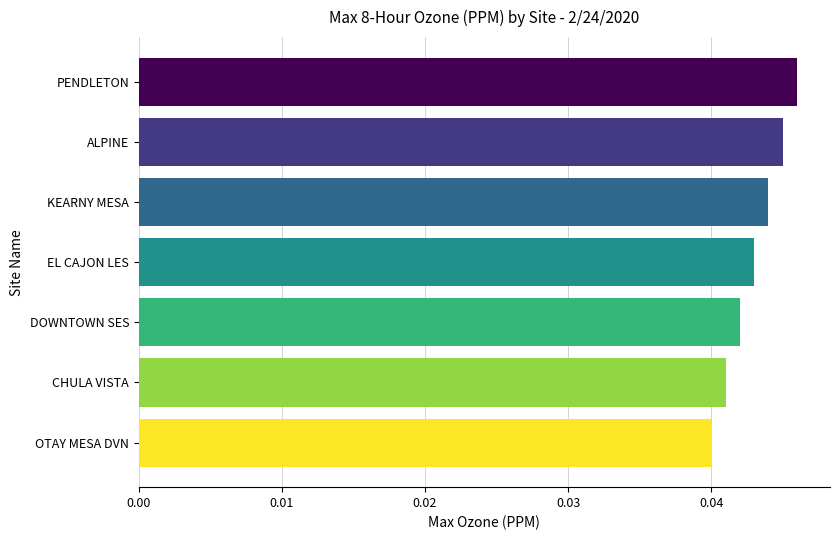

Which label corresponds to the largest value in the chart?

PENDLETON